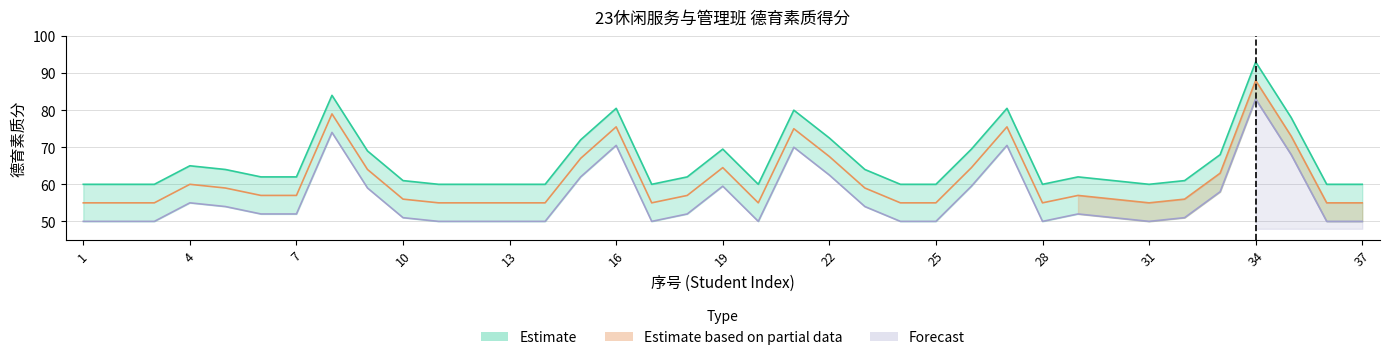

What is the minimum value for Forecast?

50.0